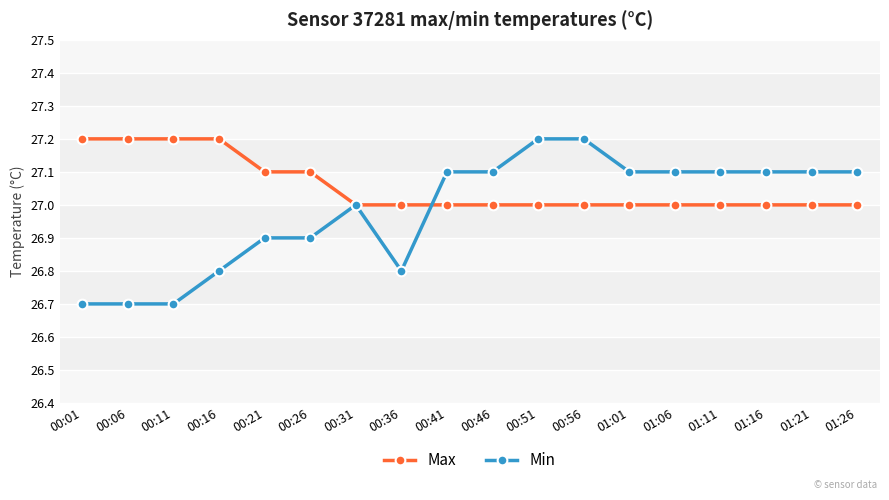

What is the difference between the highest and lowest values at 00:46?

0.1